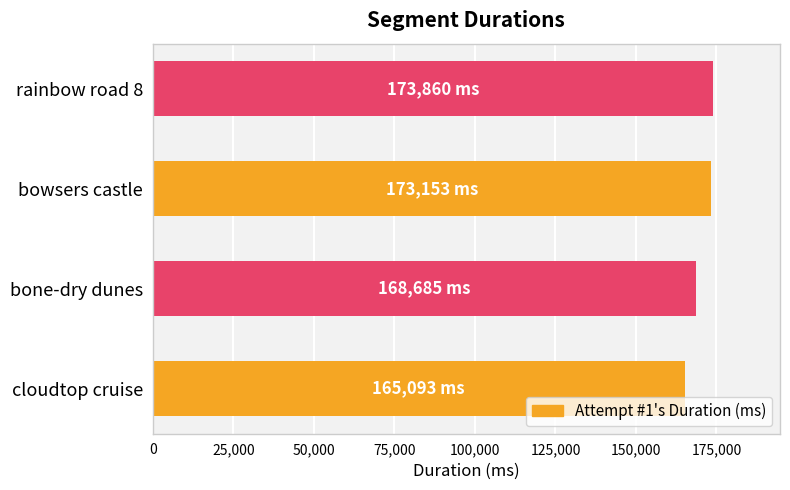

What is the maximum value shown in the chart?

173860